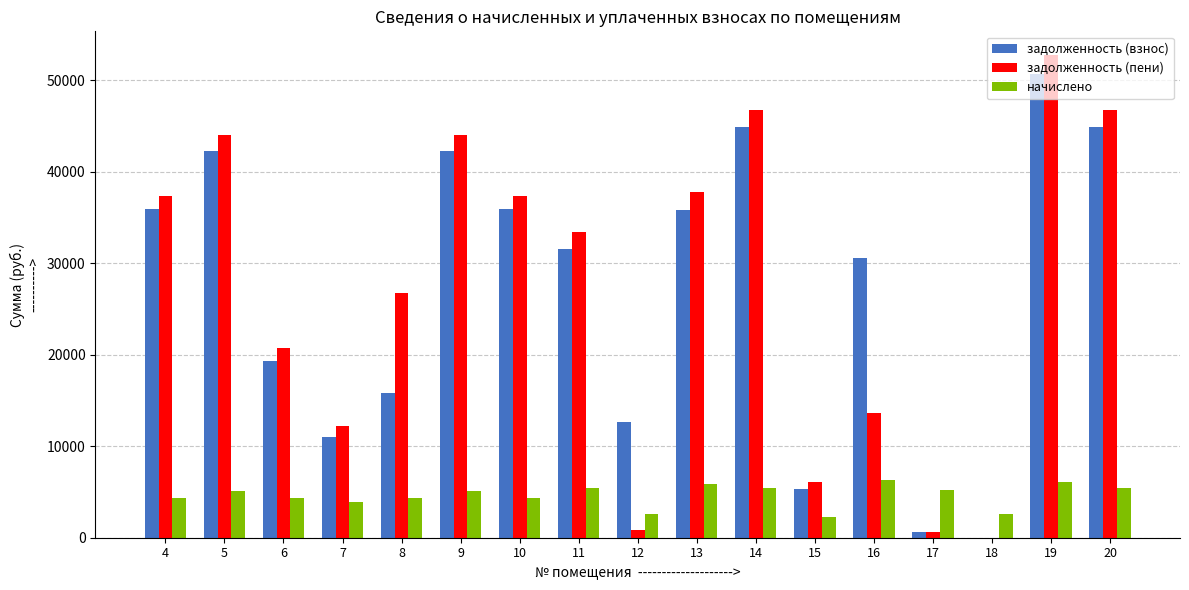

The задолженность (пени) series shows 28352.3 at 20. True or false?

False